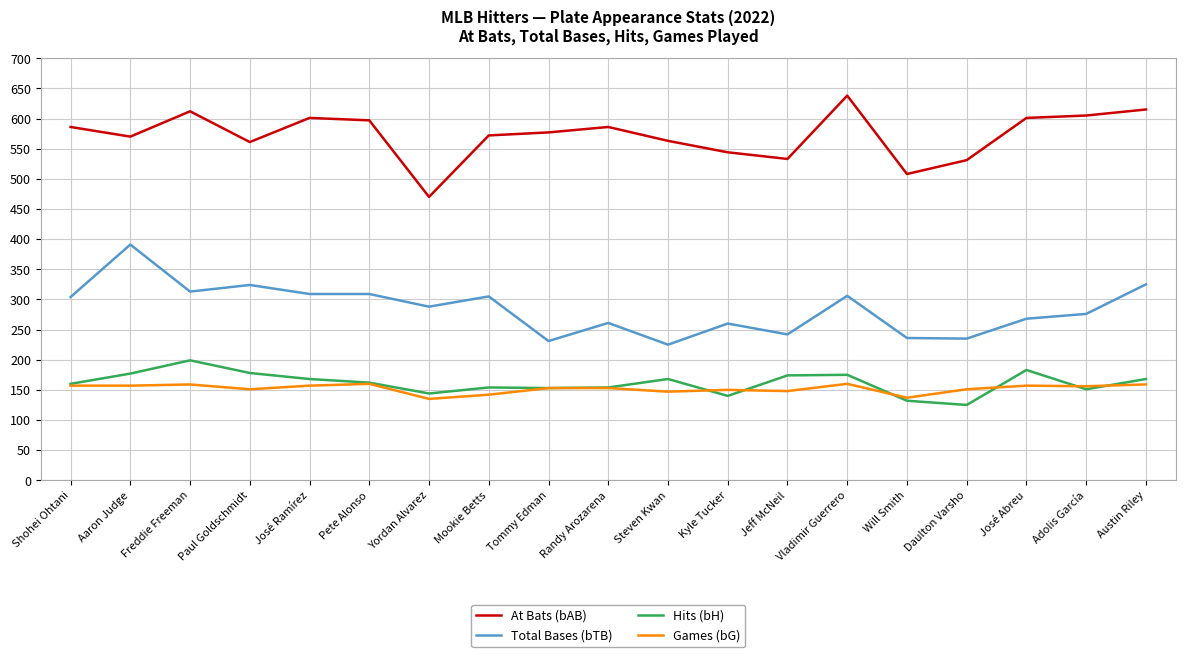

Which series has the largest total across all categories?

At Bats (bAB)